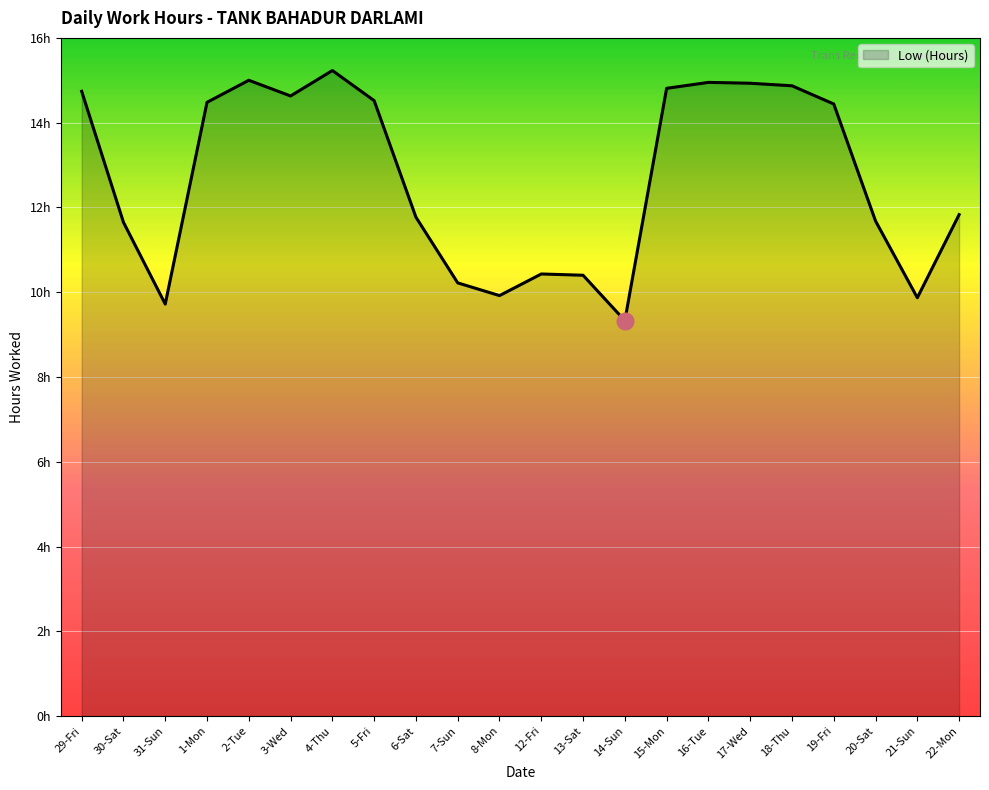

True or false: the data shows 14.5 at 5-Fri.

True